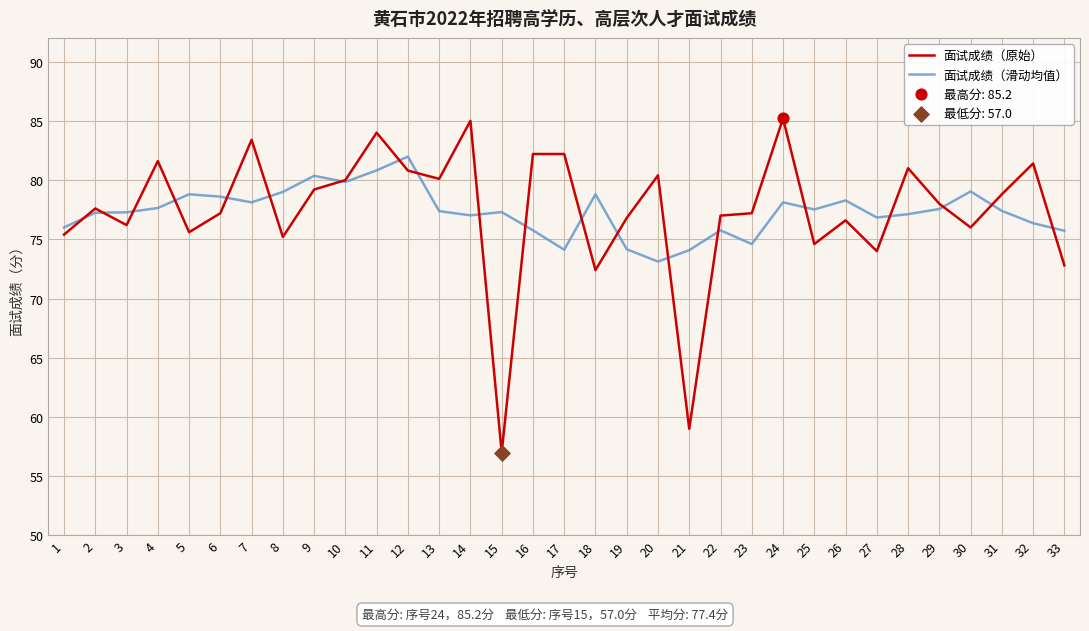

At which category is the sum across all series the highest?

11